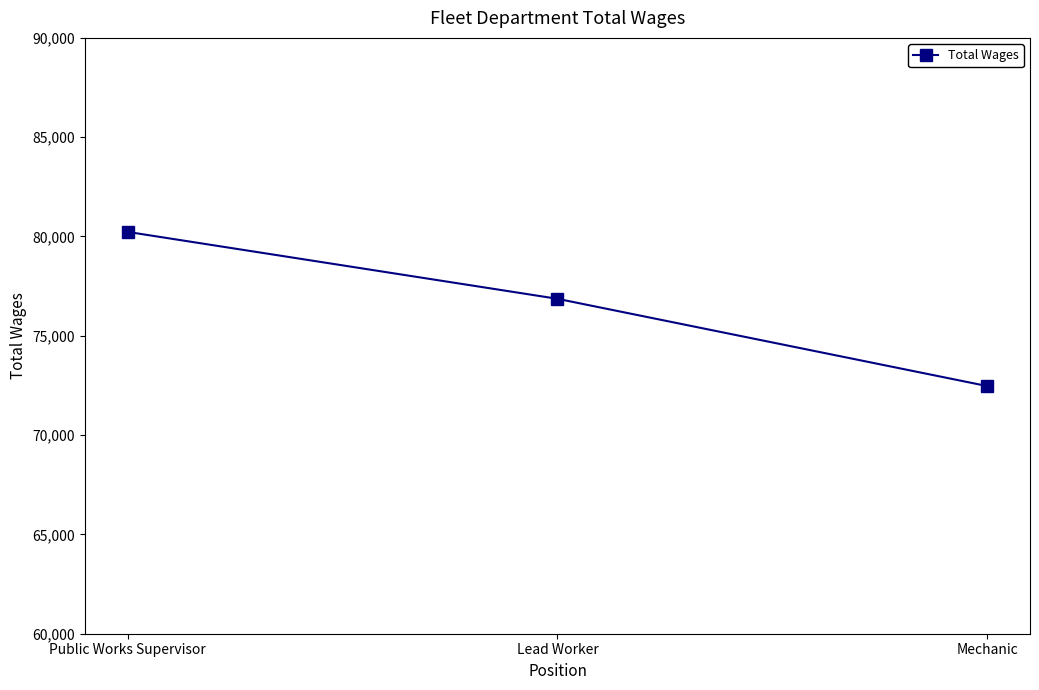

What is the maximum value shown in the chart?

80230